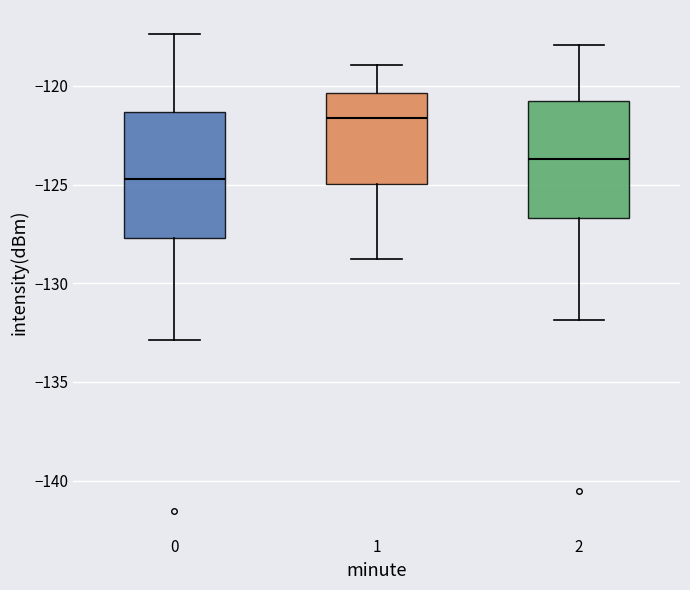

Where does the lower whisker of the box at x = 1 end on the y-axis? The values are not printed on the chart, so give them approximately, as read against the axis.

-129.0